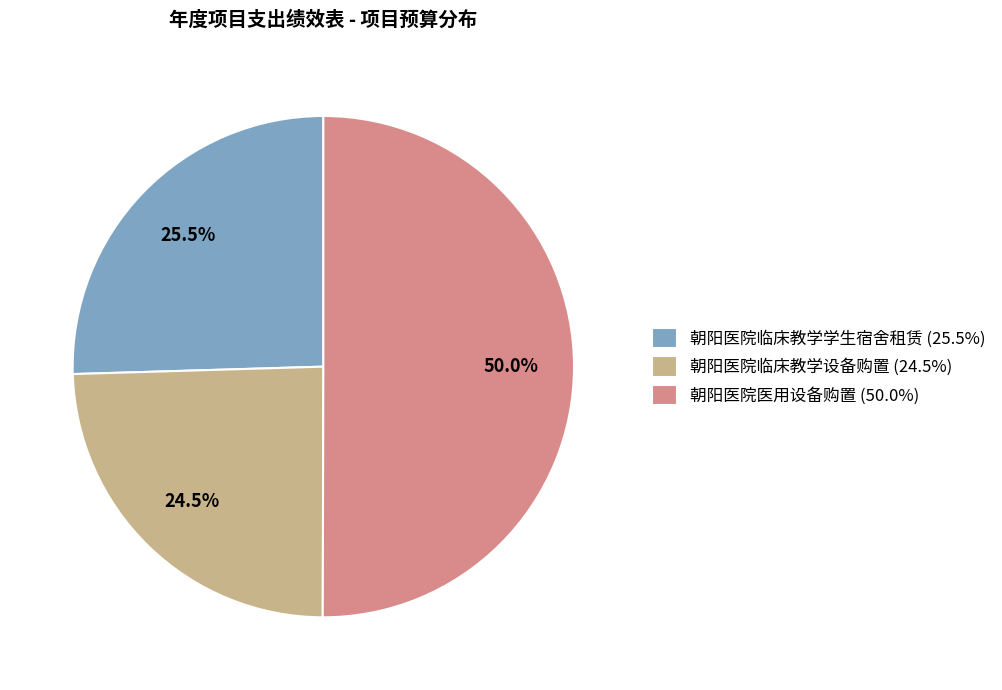

Is the sum of 朝阳医院医用设备购置 (50.0%) and 朝阳医院临床教学学生宿舍租赁 (25.5%) greater than half?

Yes